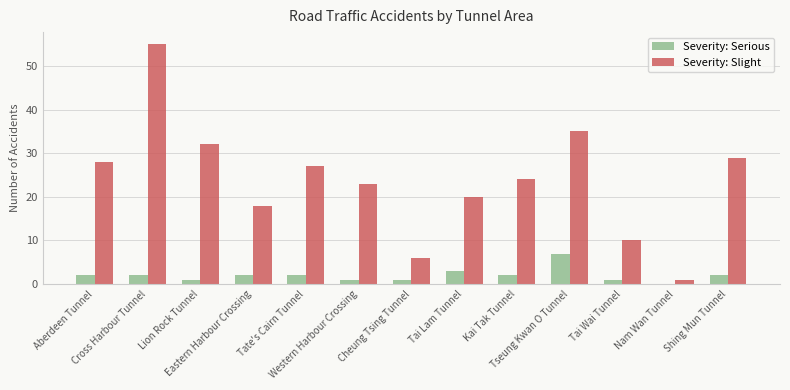

What is the sum of all Severity: Slight values?

308